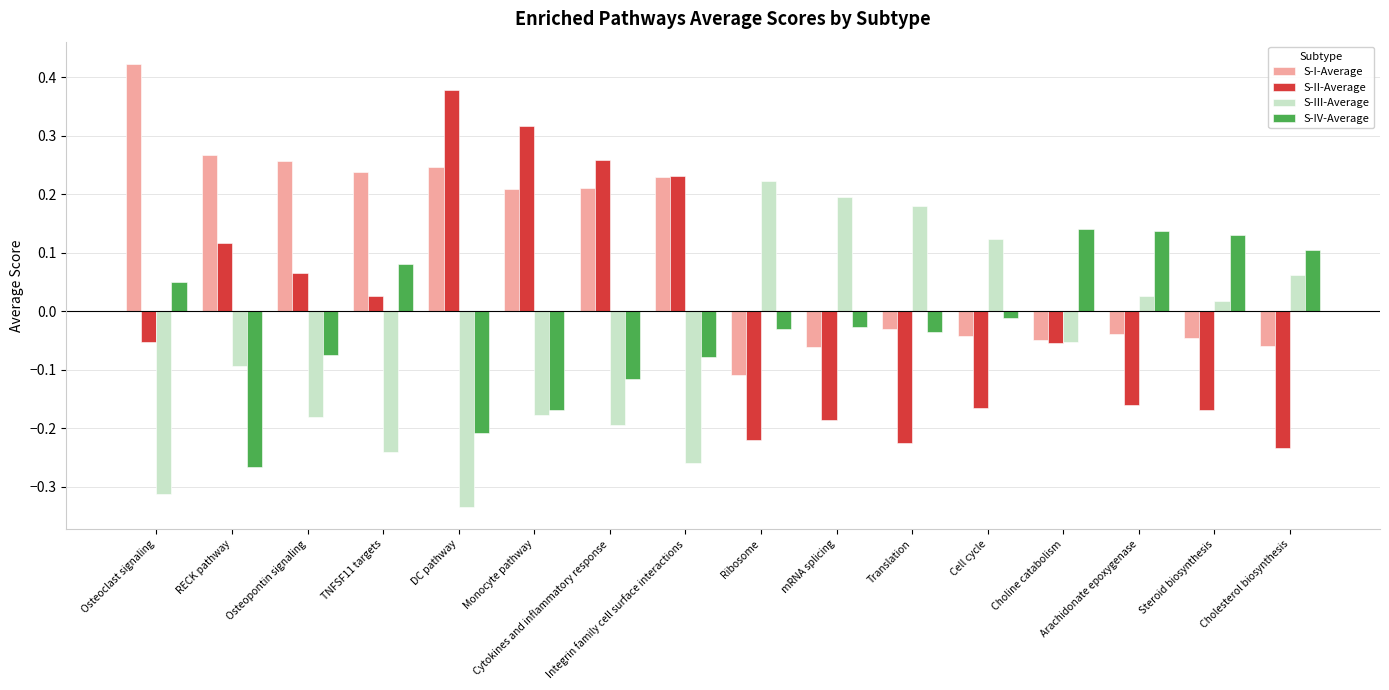

What is the difference between the second highest and minimum values in the S-III-Average series?

0.5